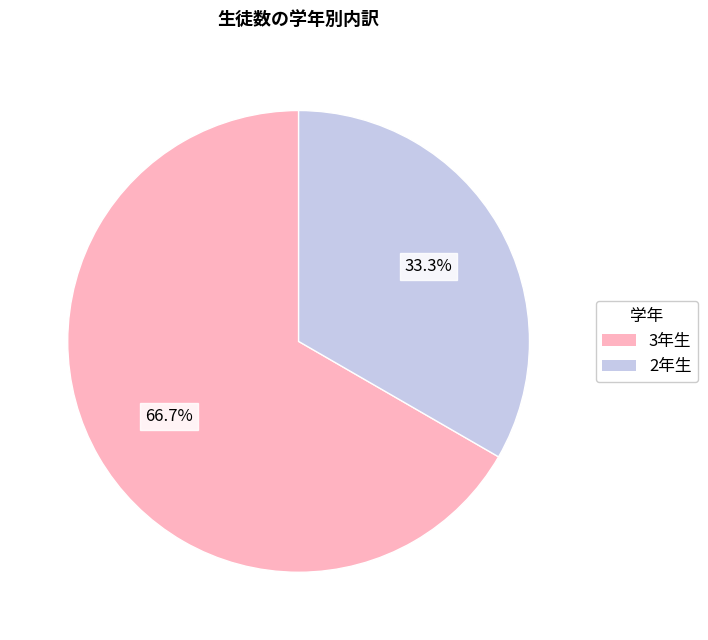

Which has a higher value, 3年生 or 2年生?

3年生